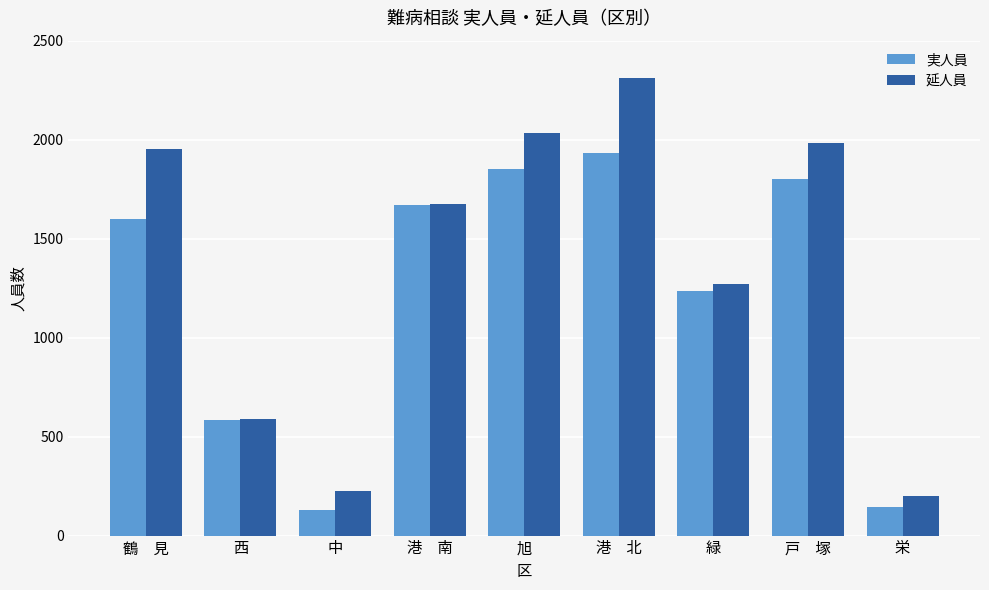

Reading right to left, what are all the values shown in this chart?

実人員: 栄=144	戸　塚=1801	緑=1238	港　北=1935	旭=1851	港　南=1669	中=129	西=582	鶴　見=1601
延人員: 栄=198	戸　塚=1982	緑=1271	港　北=2310	旭=2032	港　南=1676	中=224	西=589	鶴　見=1954